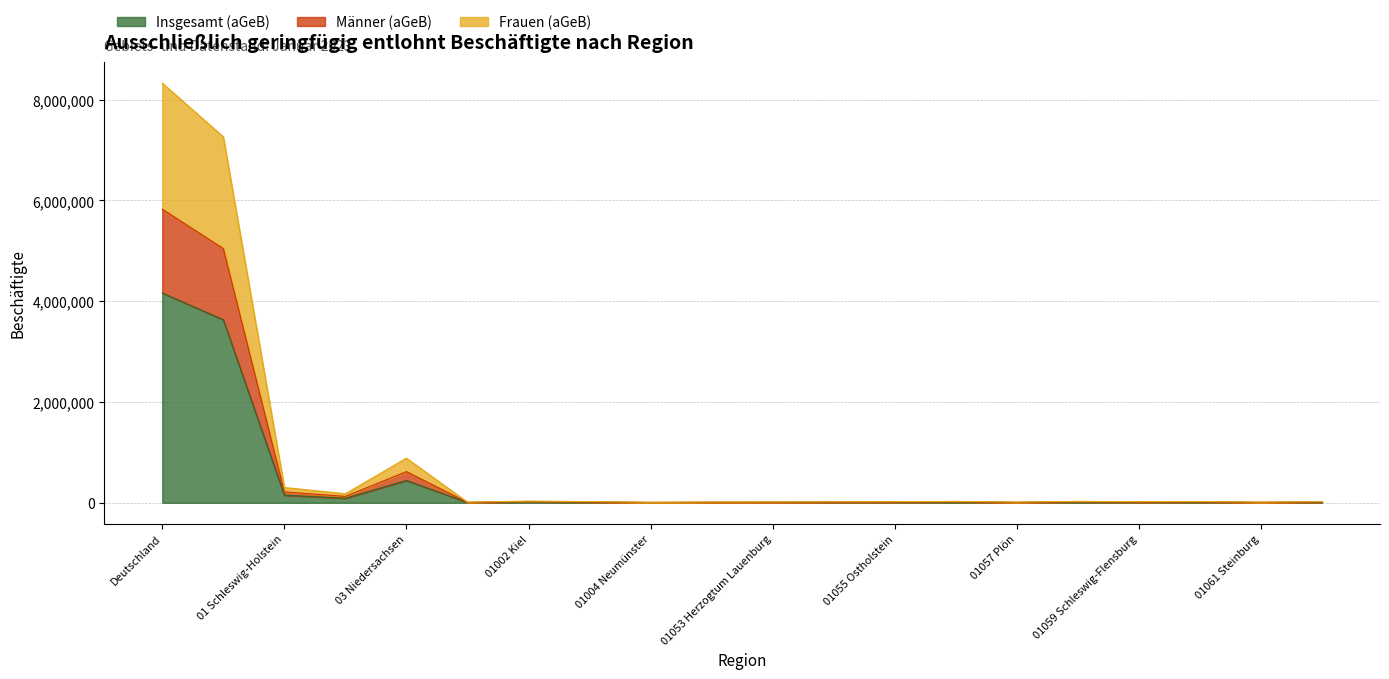

Which has a higher value, 01058 Rendsburg-Eckernförde or 01057 Plön?

01058 Rendsburg-Eckernförde